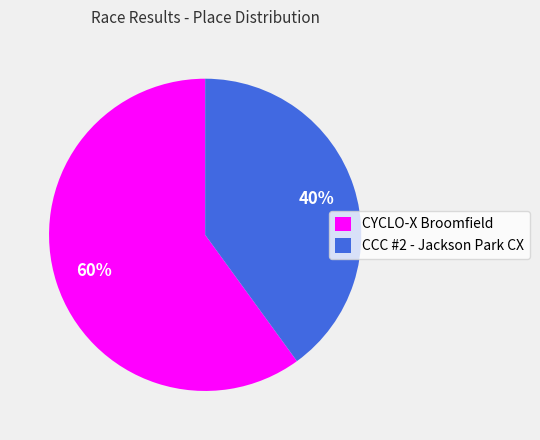

To the nearest percent, what percentage of the pie is CYCLO-X Broomfield?

60%